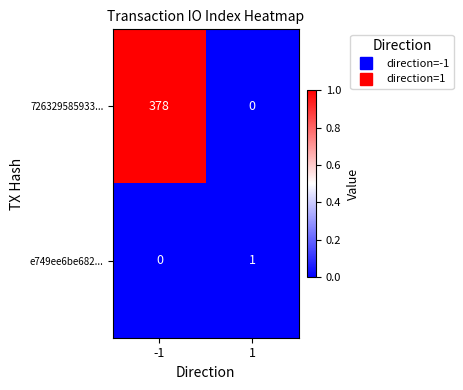

What is the difference between the 726329585933... values at 1 and -1?

378